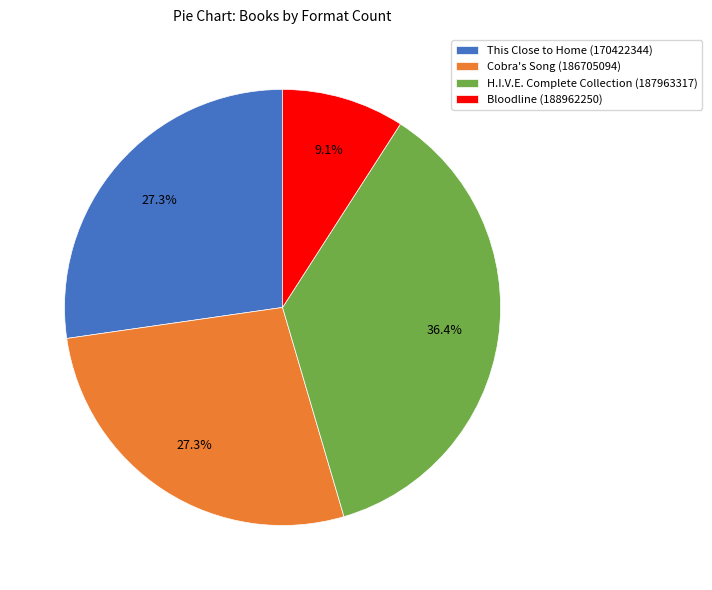

To the nearest percent, what is the average slice percentage?

25%